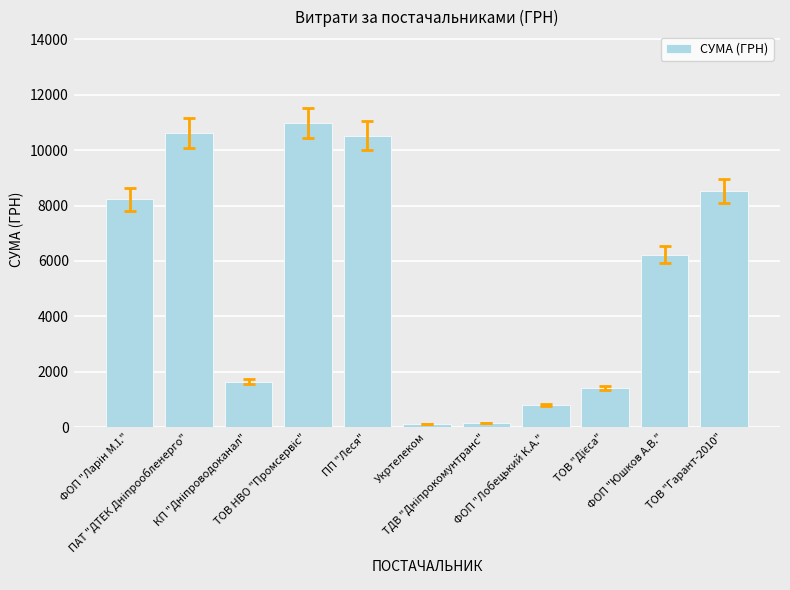

What is the value of the 11th bar from the left?

8523.6